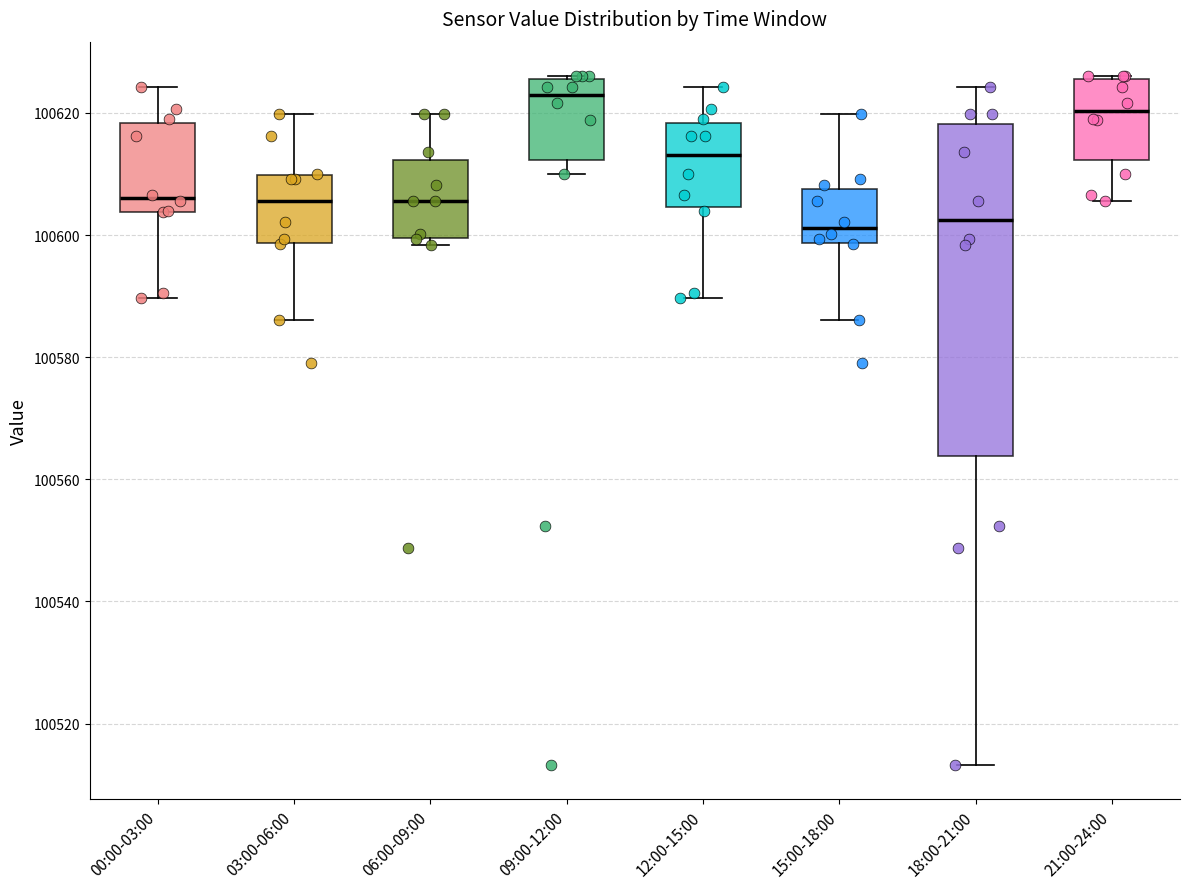

Reading left to right, read every box against the y-axis: the position of its median line, the range the box covers, and the ends of its whiskers. The values are not printed on the chart, so give them approximately, as read against the axis.

00:00-03:00: median 100606, box 100604 to 100618, whiskers 100590 to 100624
03:00-06:00: median 100606, box 100598 to 100610, whiskers 100586 to 100620
06:00-09:00: median 100606, box 100600 to 100612, whiskers 100598 to 100620
09:00-12:00: median 100622, box 100612 to 100626, whiskers 100610 to 100626
12:00-15:00: median 100614, box 100604 to 100618, whiskers 100590 to 100624
15:00-18:00: median 100602, box 100598 to 100608, whiskers 100586 to 100620
18:00-21:00: median 100602, box 100564 to 100618, whiskers 100514 to 100624
21:00-24:00: median 100620, box 100612 to 100626, whiskers 100606 to 100626